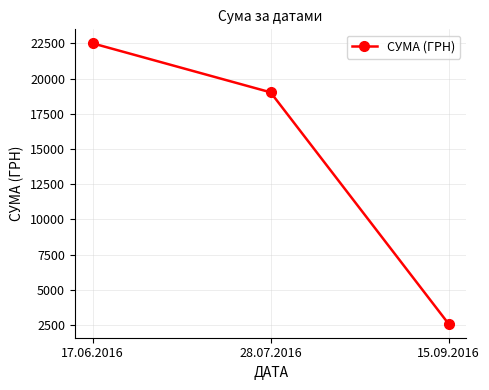

Reading left to right, what are all the values shown in this chart?

17.06.2016=22497.7	28.07.2016=19021.2	15.09.2016=2596.8